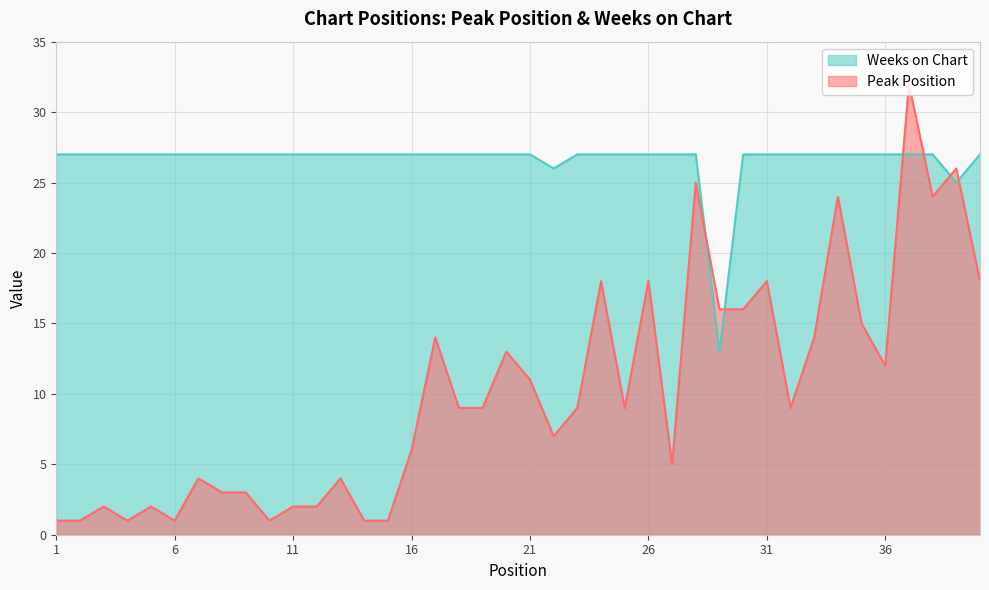

What is the value of the Weeks on Chart point at the 1st from the left?

27